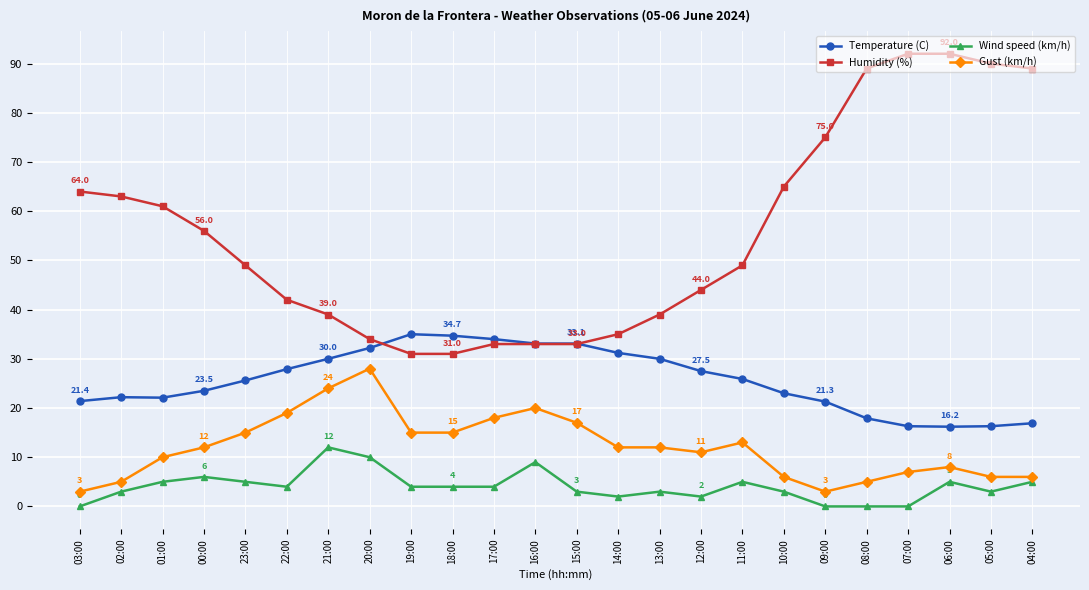

What is the label of the 14th point from the left?

14:00